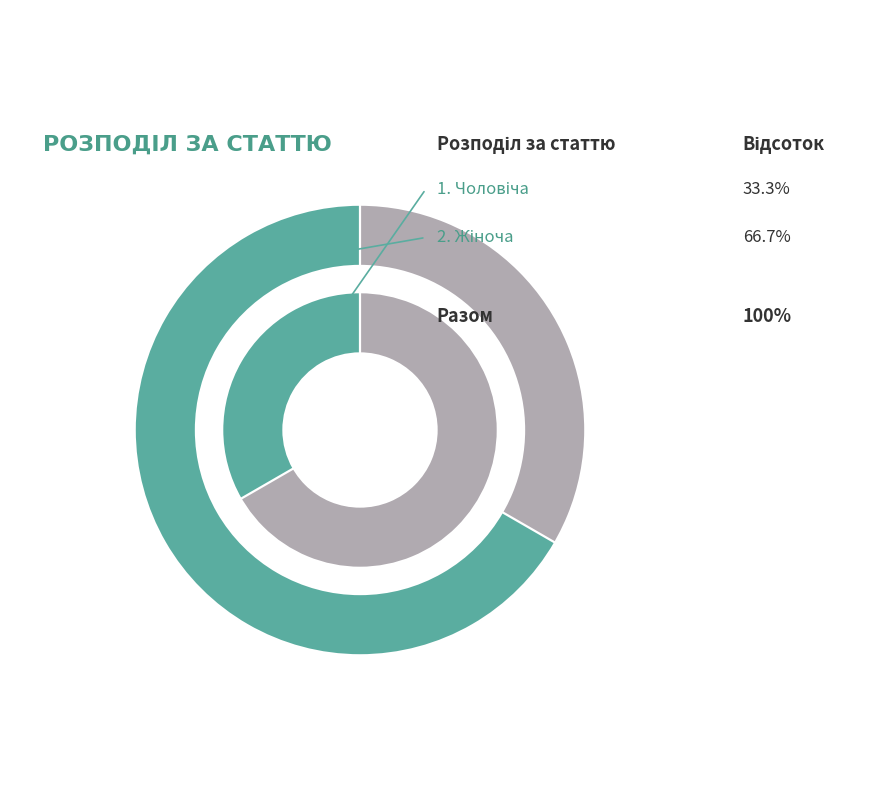

Approximately how many times larger is the value at Жіноча compared to Чоловіча?

2.0